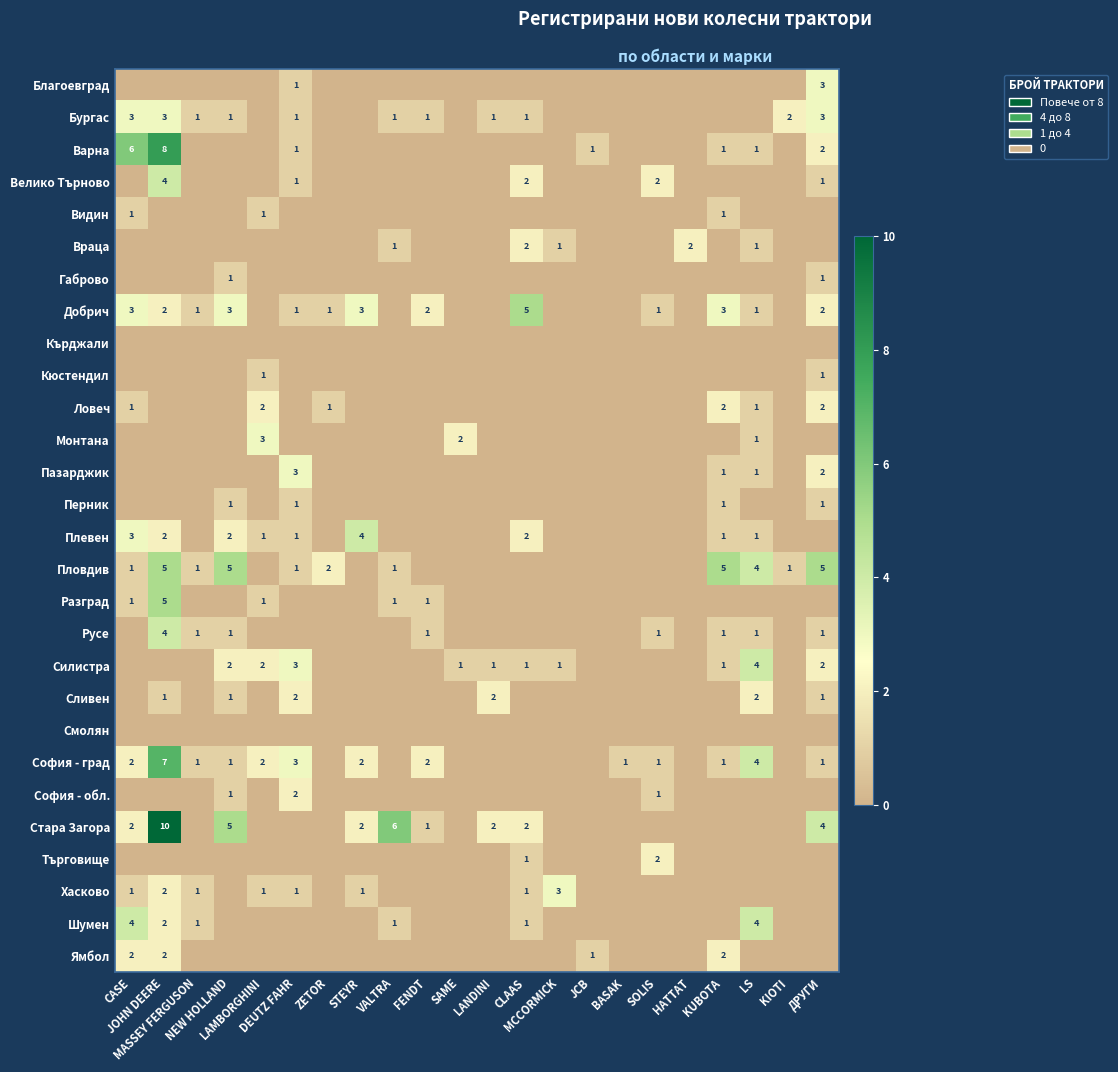

At which category is the sum across all series the highest?

JOHN DEERE